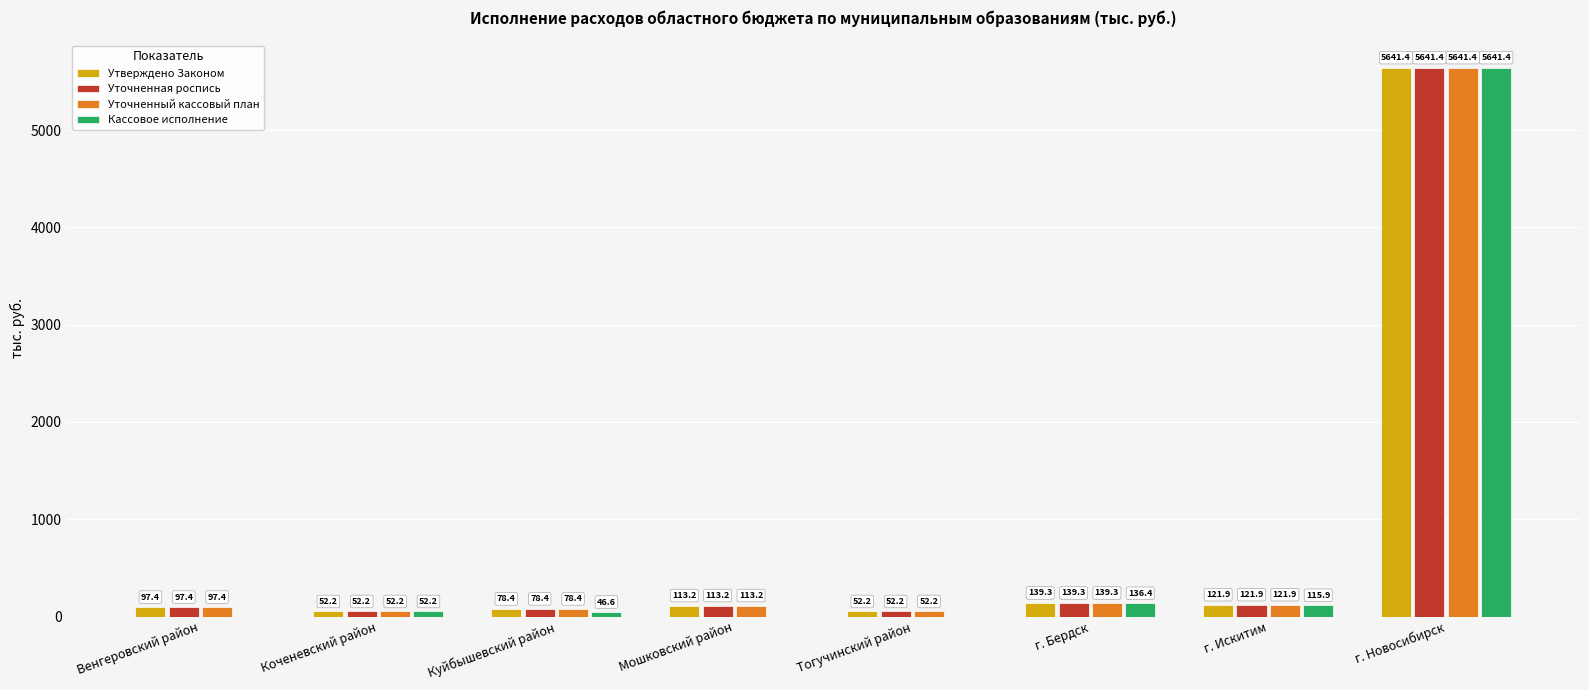

Reading right to left, extract all data points from this chart.

Утверждено Законом: 5641.4	121.9	139.3	52.2	113.2	78.4	52.2	97.4
Уточненная роспись: 5641.4	121.9	139.3	52.2	113.2	78.4	52.2	97.4
Уточненный кассовый план: 5641.4	121.9	139.3	52.2	113.2	78.4	52.2	97.4
Кассовое исполнение: 5641.4	115.9	136.4	0.0	0.0	46.6	52.2	0.0